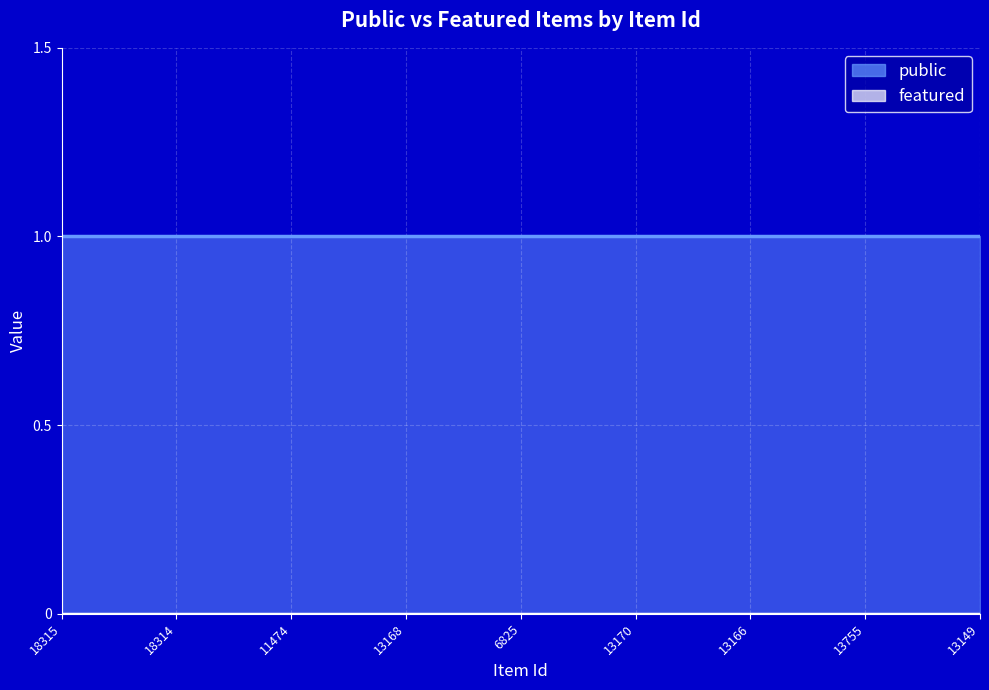

At which category is the sum across all series the highest?

18315